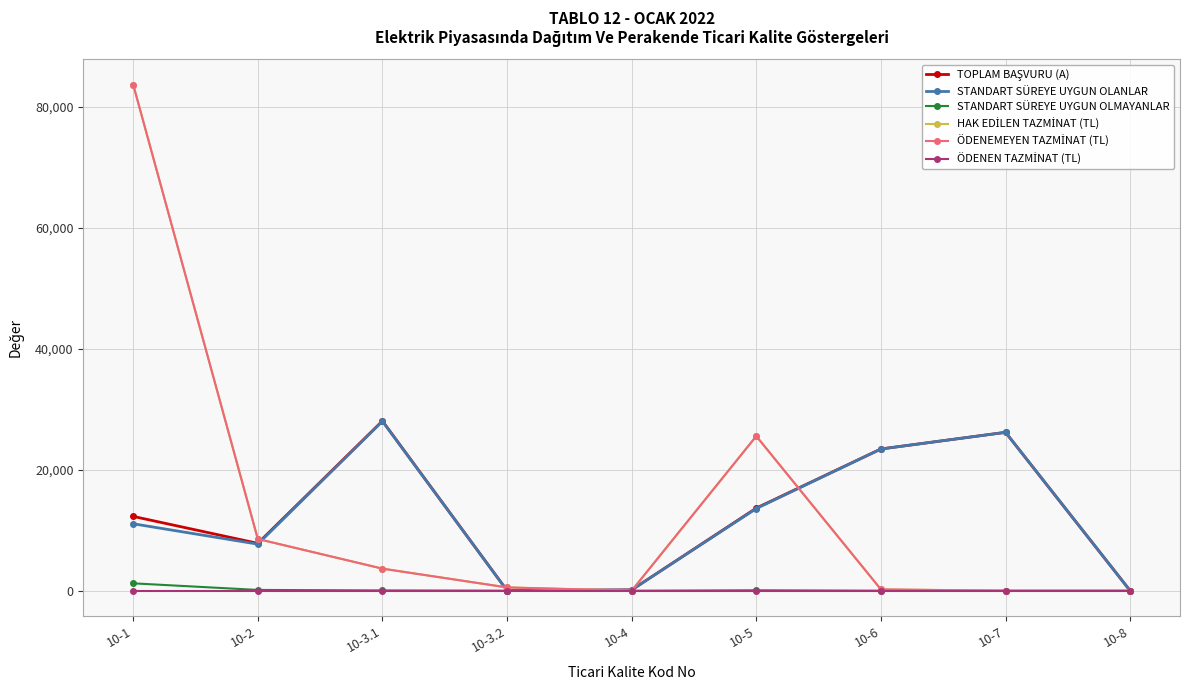

What position from the right is 10-3.1?

7